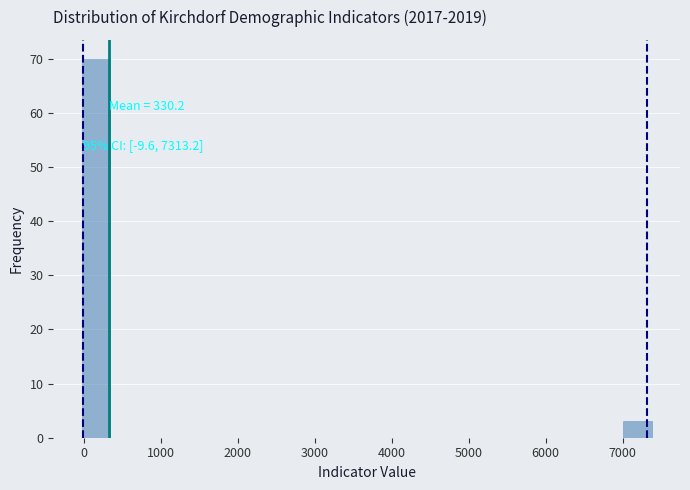

Around what value on the x-axis is the tallest bar? Give the approximate position of its centre, as read against the axis.

200